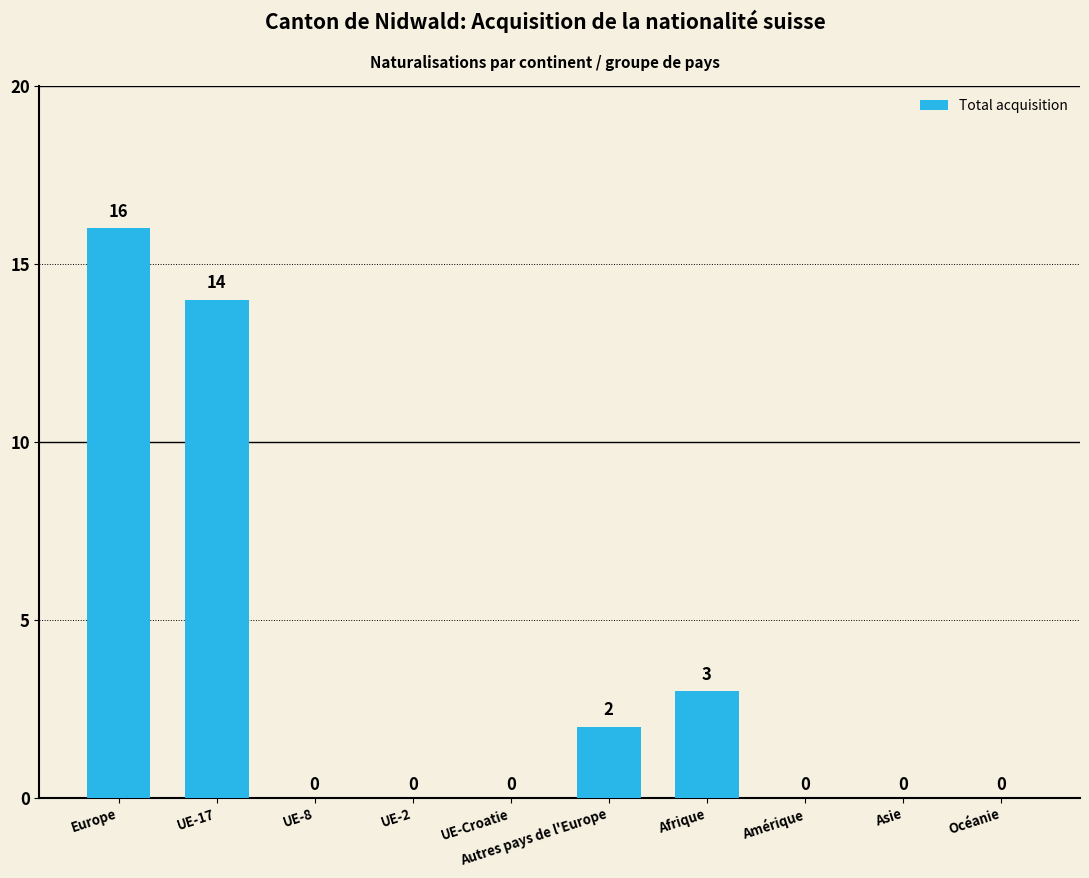

Reading left to right, transcribe all the data shown in this chart.

Europe=16	UE-17=14	UE-8=0	UE-2=0	UE-Croatie=0	Autres pays de l'Europe=2	Afrique=3	Amérique=0	Asie=0	Océanie=0